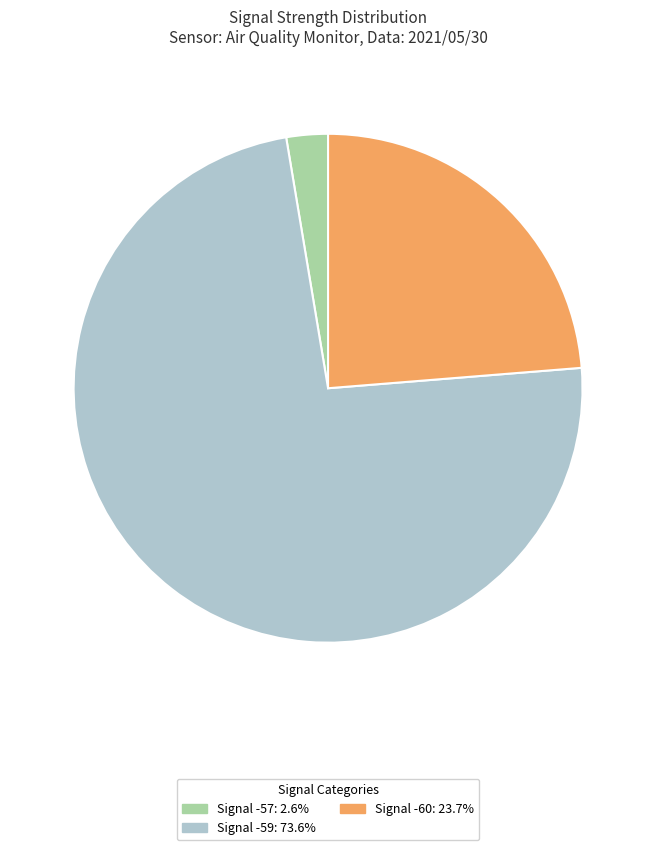

Count the number of slices in the pie.

3